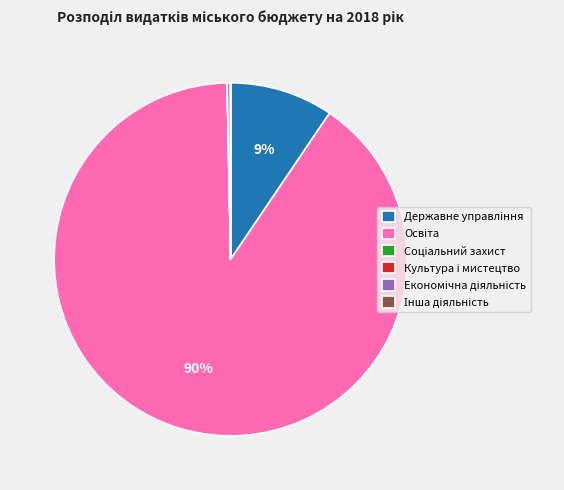

To the nearest percent, what is the average slice percentage?

17%